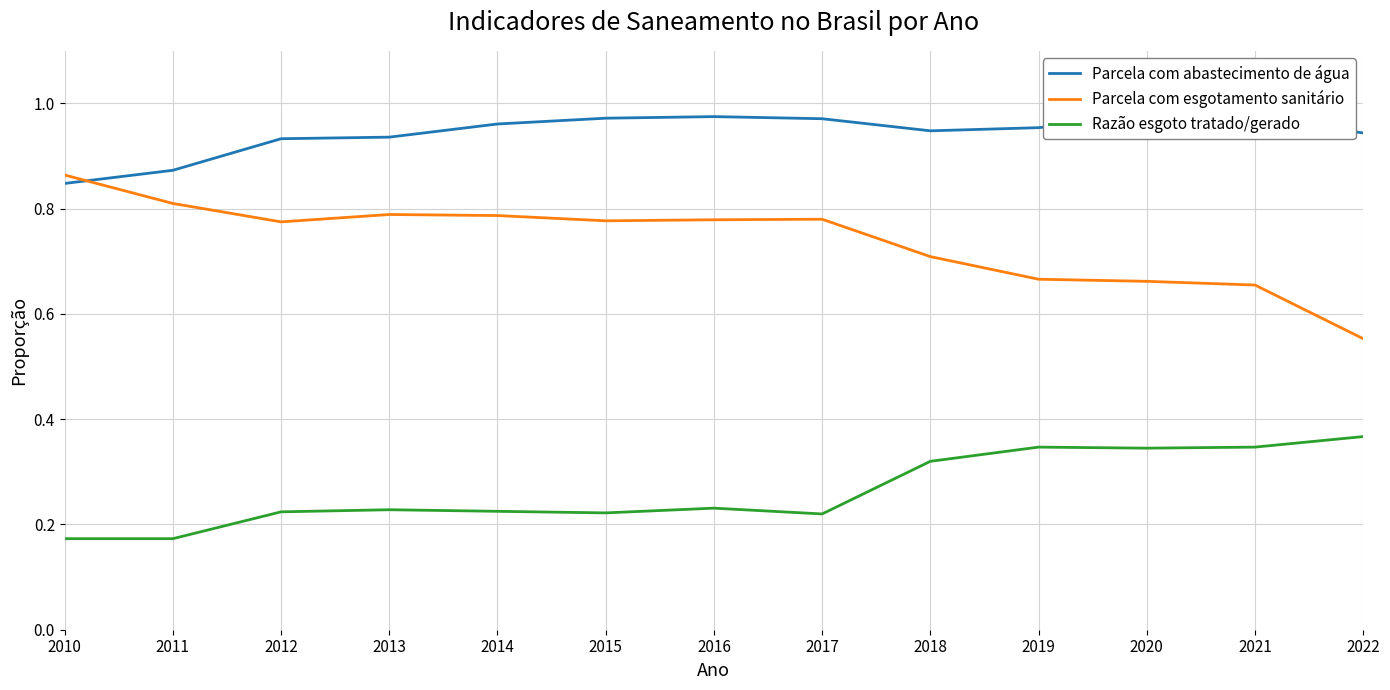

Reading right to left, what are all the values shown in this chart?

Parcela com abastecimento de água: 2022=0.9	2021=1.0	2020=1.0	2019=1.0	2018=0.9	2017=1.0	2016=1.0	2015=1.0	2014=1.0	2013=0.9	2012=0.9	2011=0.9	2010=0.8
Parcela com esgotamento sanitário: 2022=0.6	2021=0.7	2020=0.7	2019=0.7	2018=0.7	2017=0.8	2016=0.8	2015=0.8	2014=0.8	2013=0.8	2012=0.8	2011=0.8	2010=0.9
Razão esgoto tratado/gerado: 2022=0.4	2021=0.3	2020=0.3	2019=0.3	2018=0.3	2017=0.2	2016=0.2	2015=0.2	2014=0.2	2013=0.2	2012=0.2	2011=0.2	2010=0.2